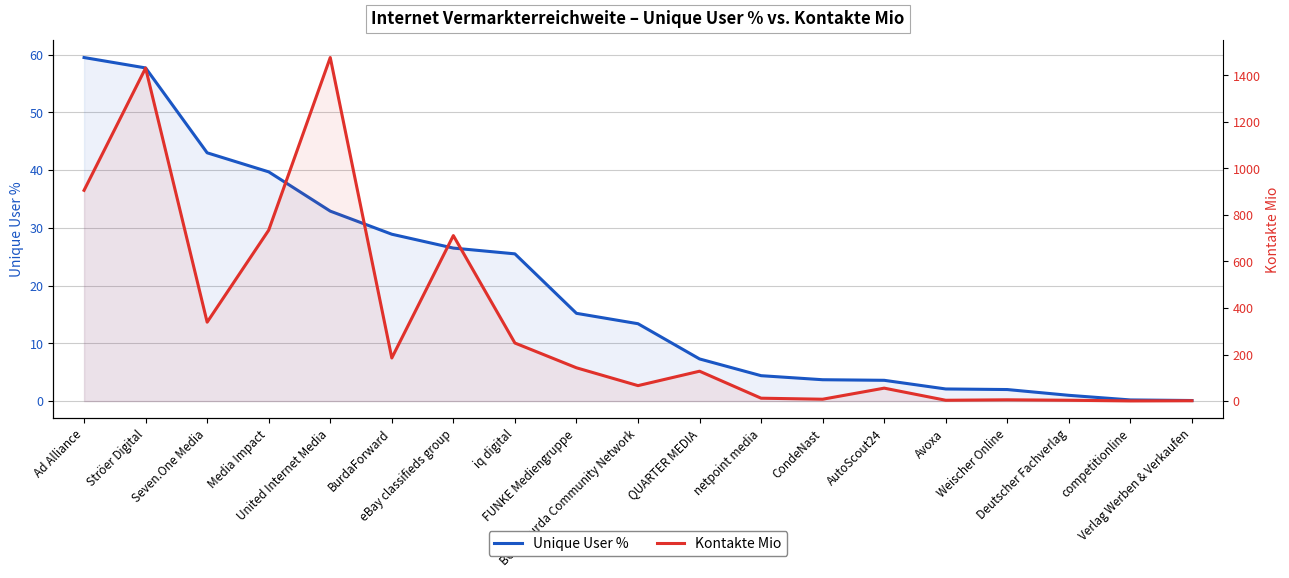

The Kontakte Mio series shows 897.0 at Ströer Digital. True or false?

False